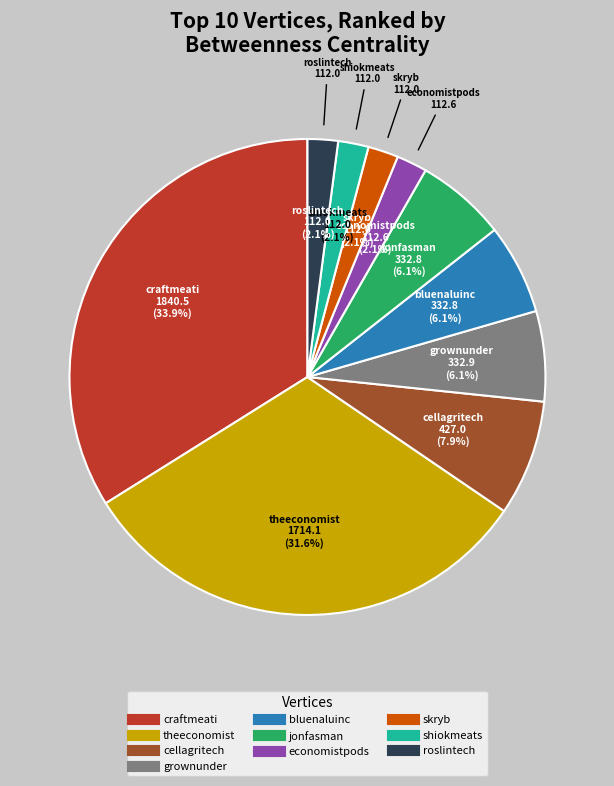

Combined, what portion of the pie is theeconomist and grownunder?

37.7%